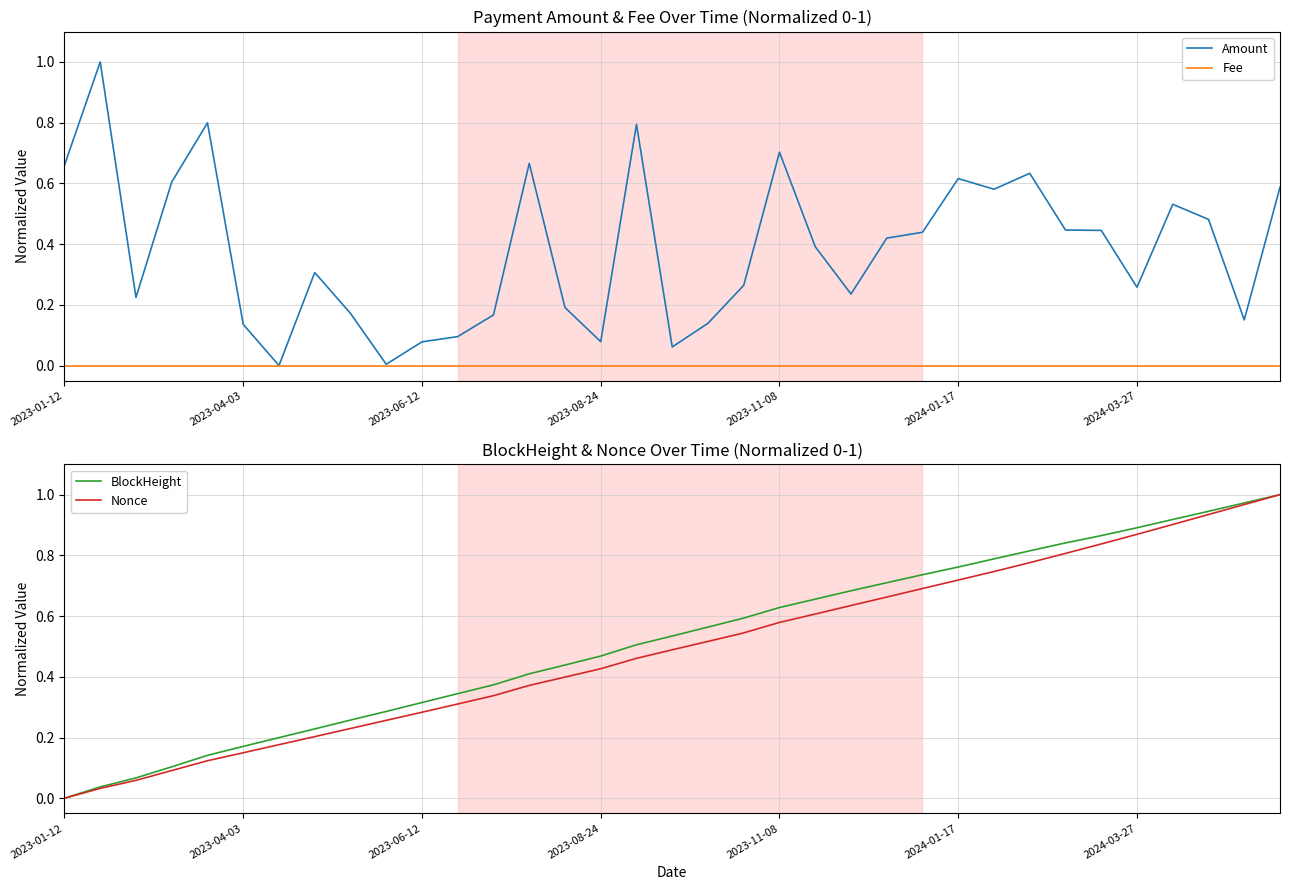

True or false: Nonce and BlockHeight cross at least once.

False